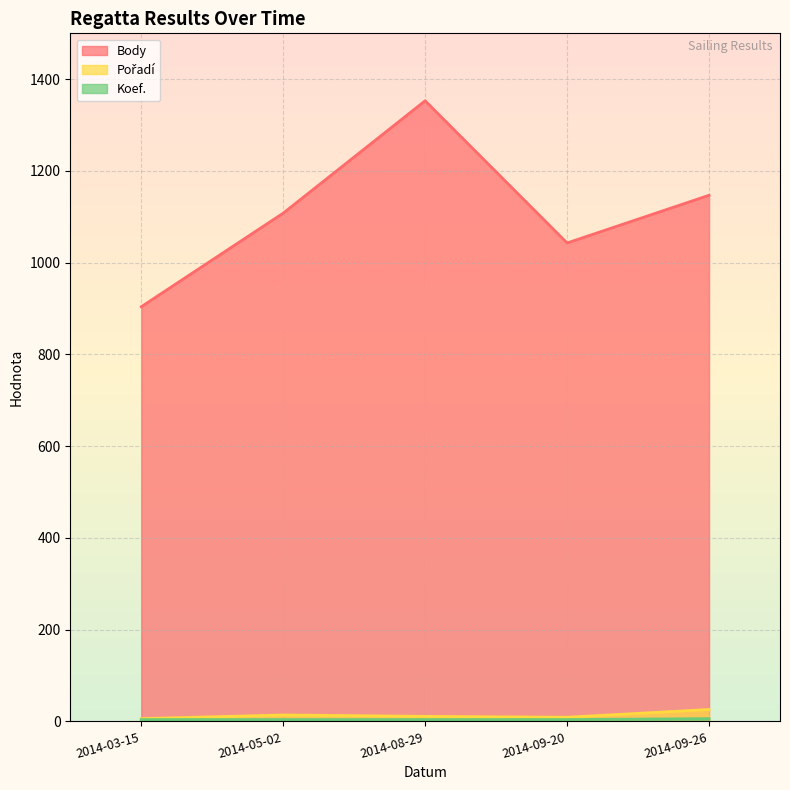

Reading left to right, transcribe all the data shown in this chart.

Body: 2014-03-15=904	2014-05-02=1108	2014-08-29=1353	2014-09-20=1043	2014-09-26=1147
Pořadí: 2014-03-15=6	2014-05-02=14	2014-08-29=11	2014-09-20=9	2014-09-26=26
Koef.: 2014-03-15=4	2014-05-02=4	2014-08-29=4	2014-09-20=4	2014-09-26=6